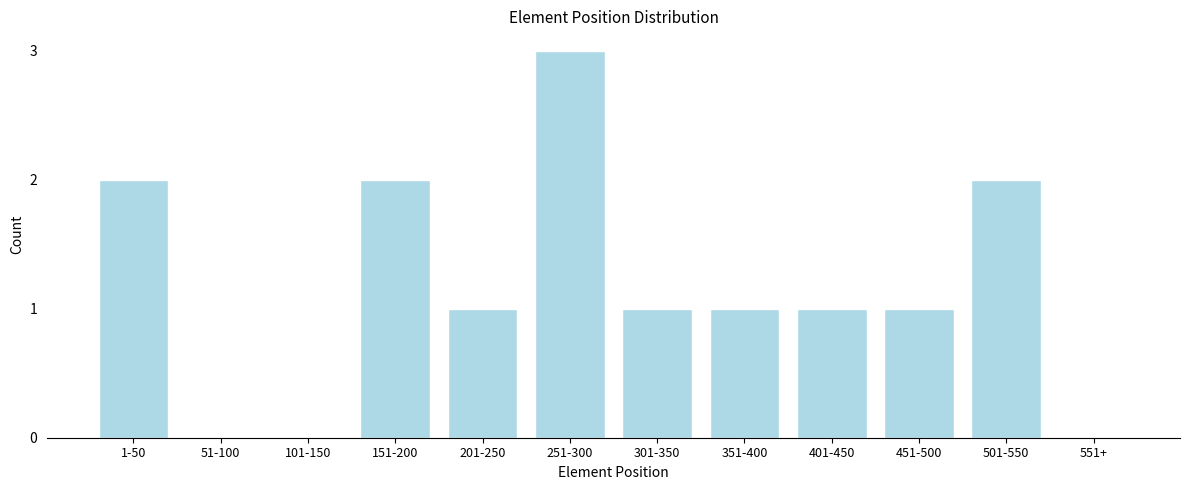

Reading right to left, extract all data points from this chart.

551+=0	501-550=2	451-500=1	401-450=1	351-400=1	301-350=1	251-300=3	201-250=1	151-200=2	101-150=0	51-100=0	1-50=2